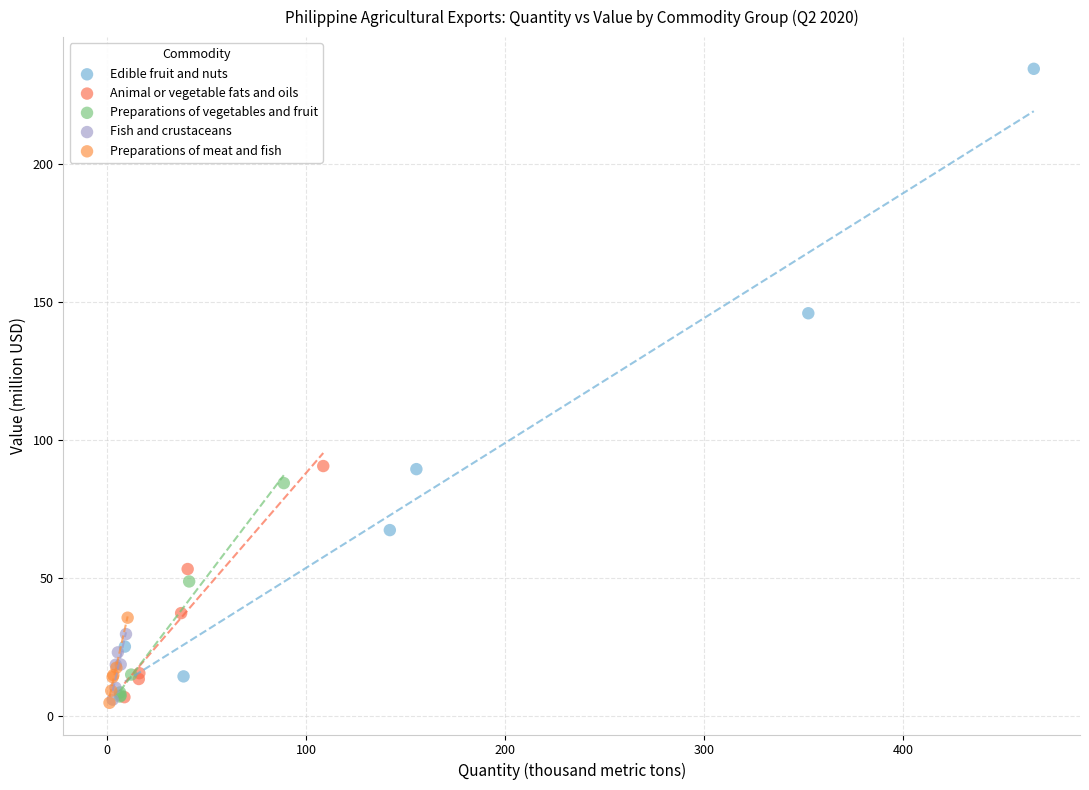

Which series contains the highest Y value?

Edible fruit and nuts